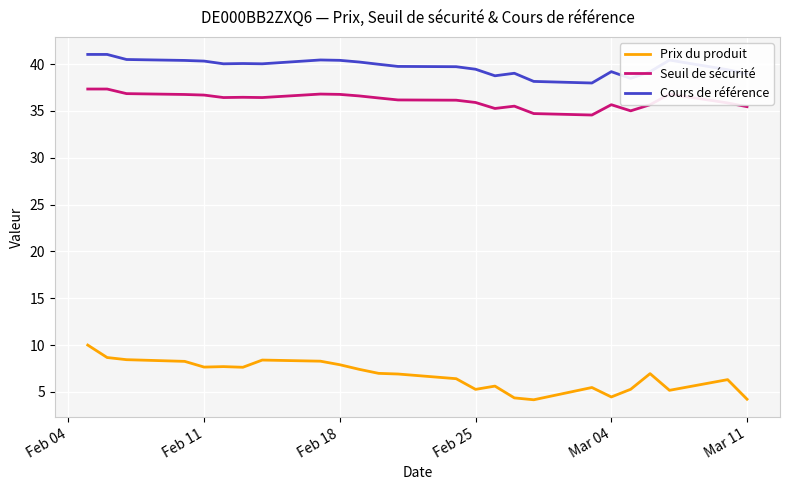

Is this an area chart (filled region under the line)?

No